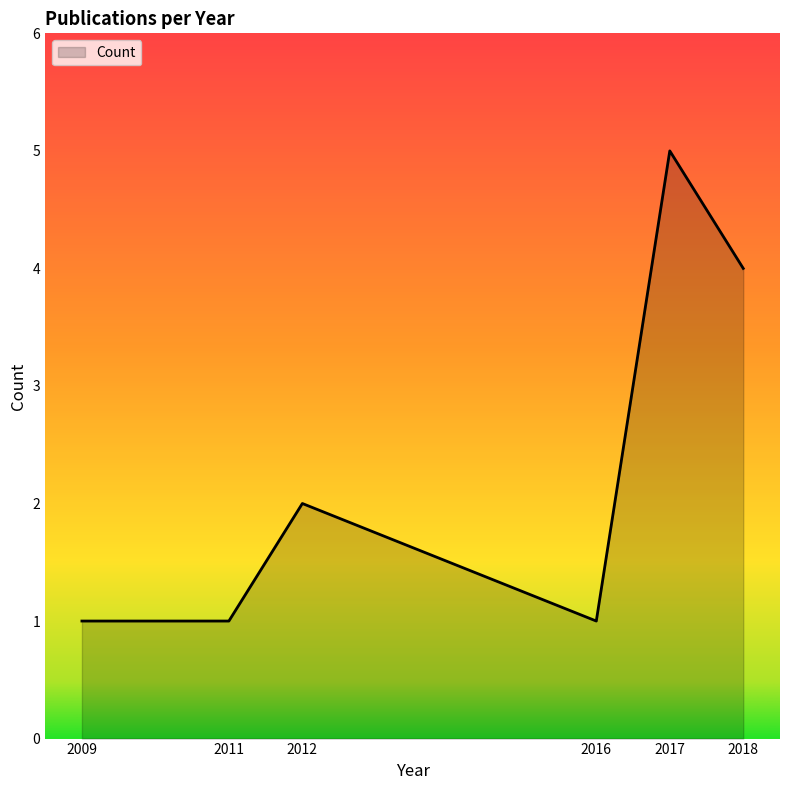

Where is the data nearest to the value 3?

2012